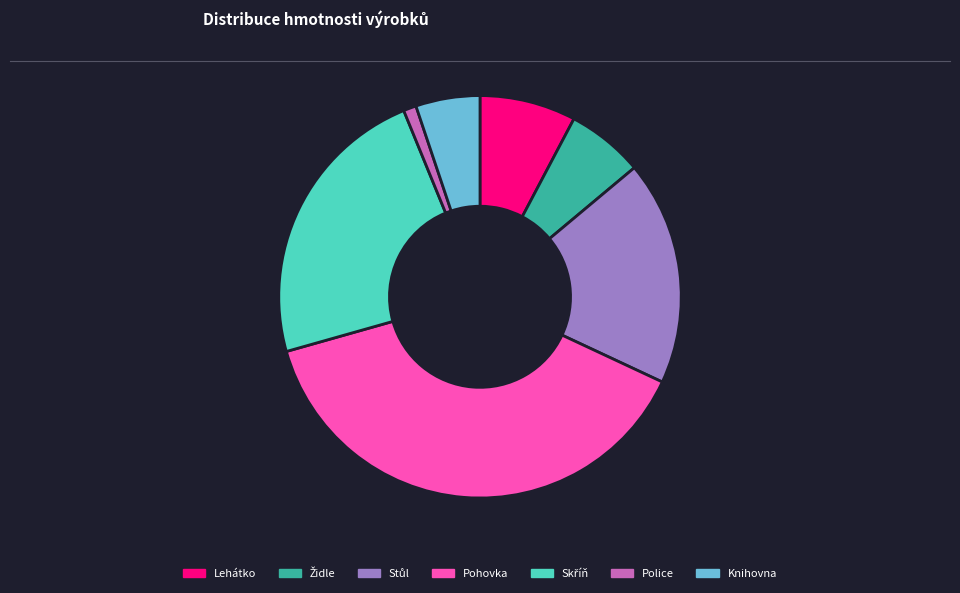

True or false: Lehátko accounts for 17% of the total.

False